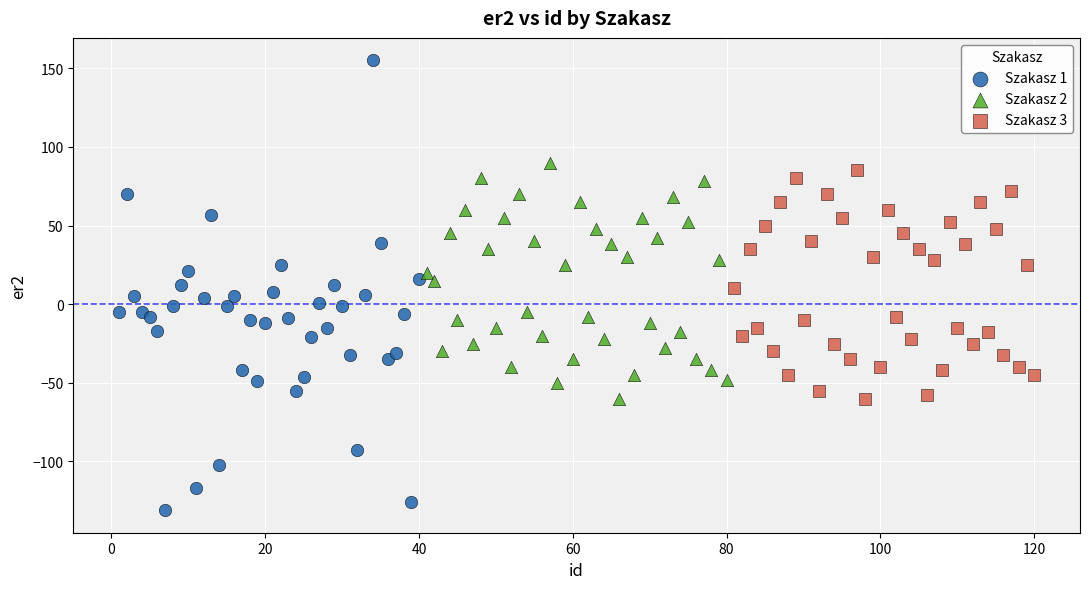

Which series reaches the maximum Y coordinate?

Szakasz 1